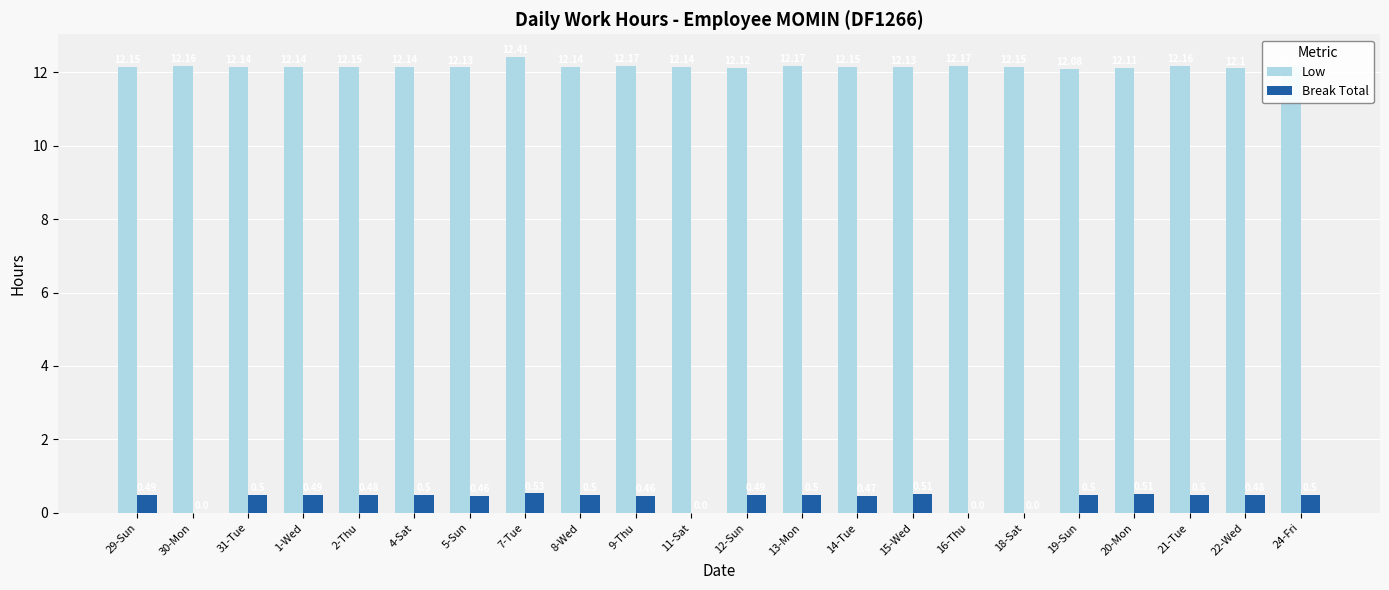

Which series has the largest total across all categories?

Low